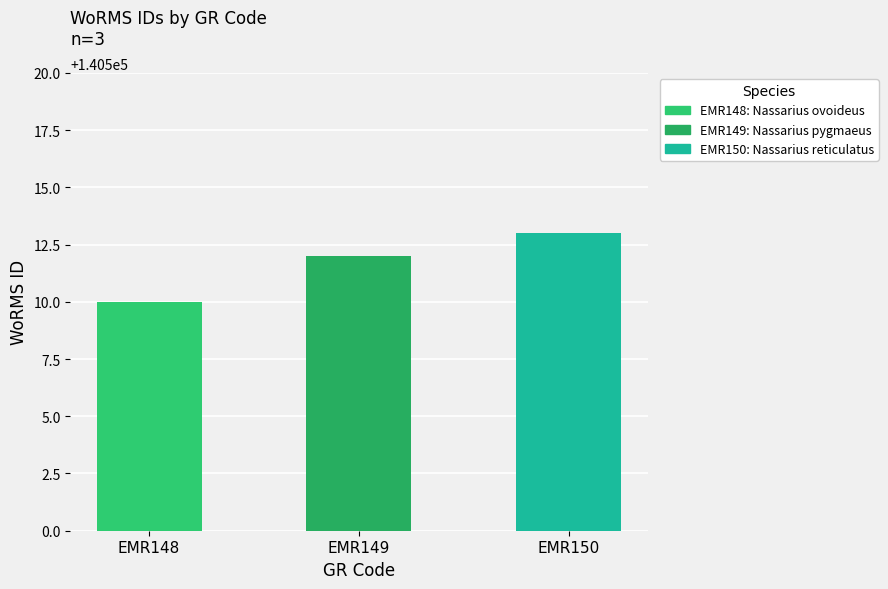

Rank the categories by value from lowest to highest.

EMR148, EMR149, EMR150